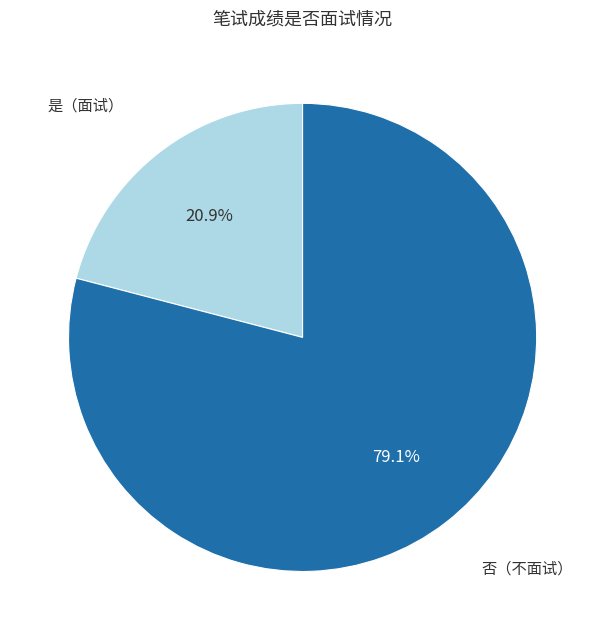

Does any single category account for the majority?

Yes